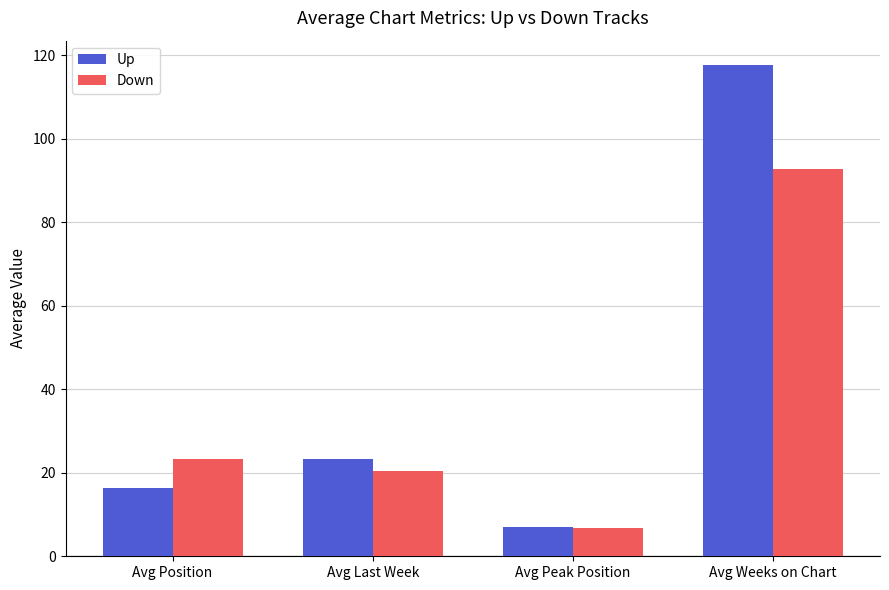

Reading left to right, extract all data points from this chart.

Up: Avg Position=16.4	Avg Last Week=23.4	Avg Peak Position=7.0	Avg Weeks on Chart=117.7
Down: Avg Position=23.3	Avg Last Week=20.4	Avg Peak Position=6.7	Avg Weeks on Chart=92.8